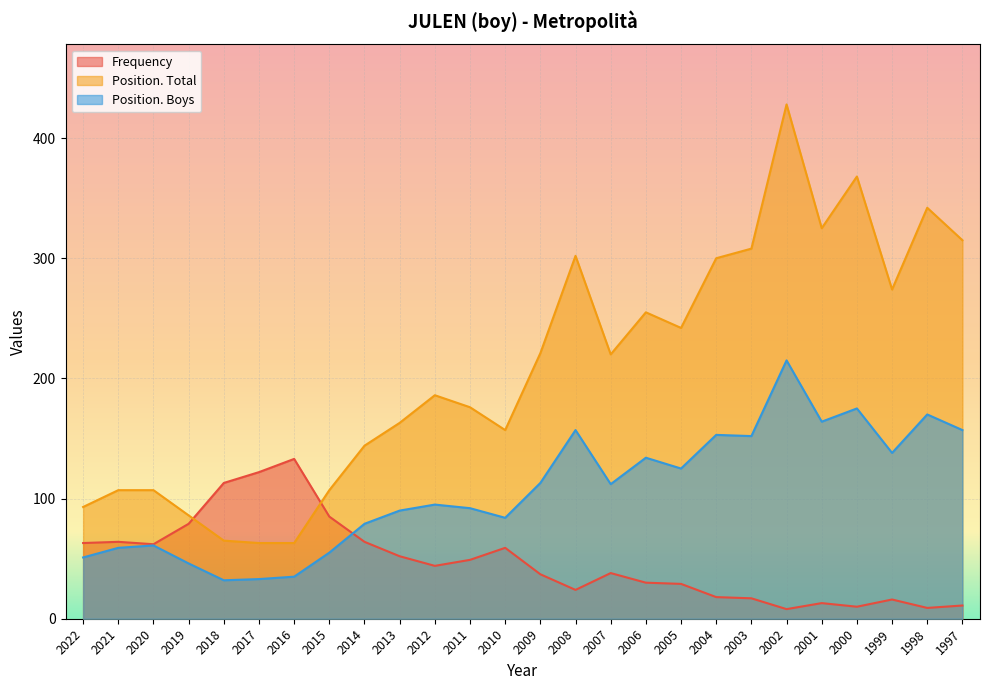

Which series changed the most between 2012 and 2000?

Position. Total